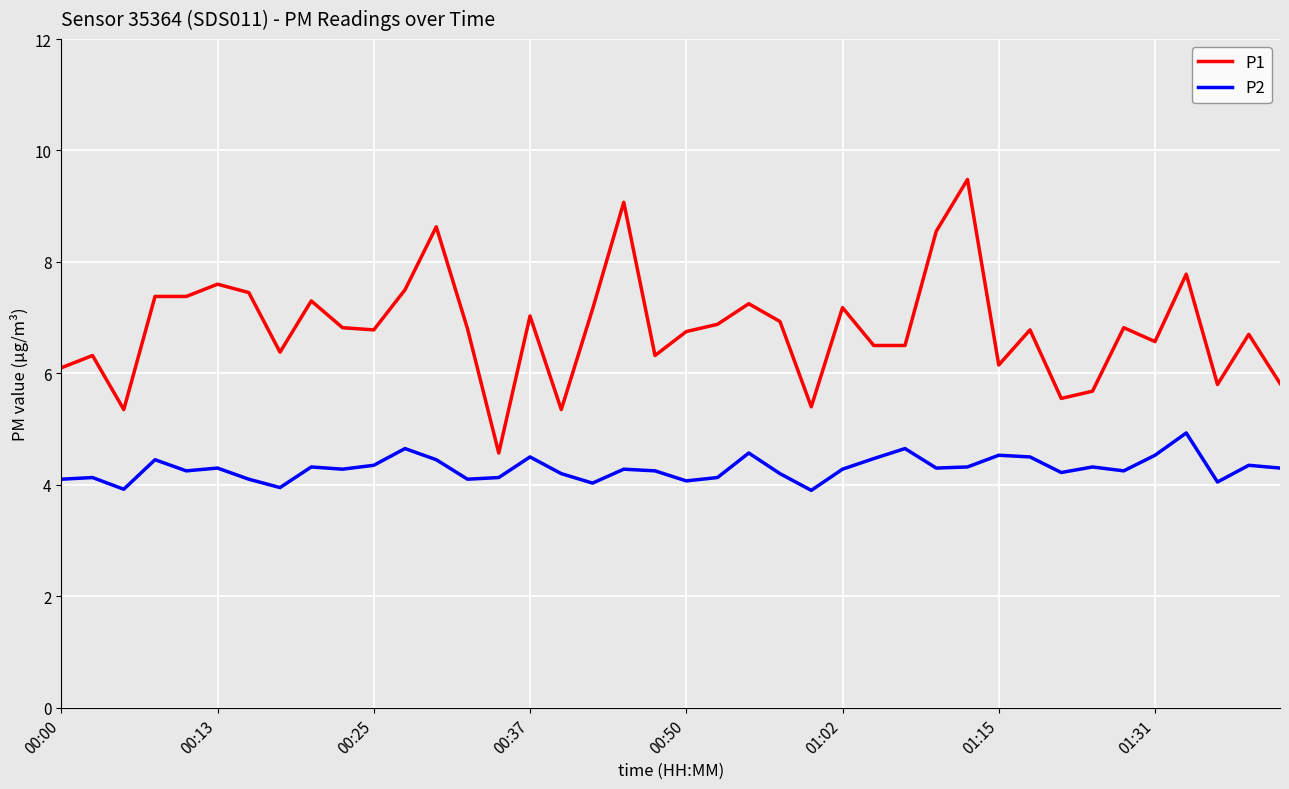

Rank the series by their average value, from highest to lowest.

P1, P2